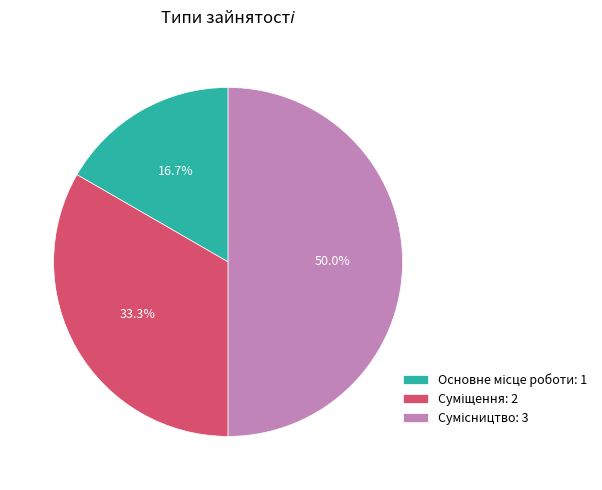

What is the smallest slice in the pie chart?

Основне місце роботи